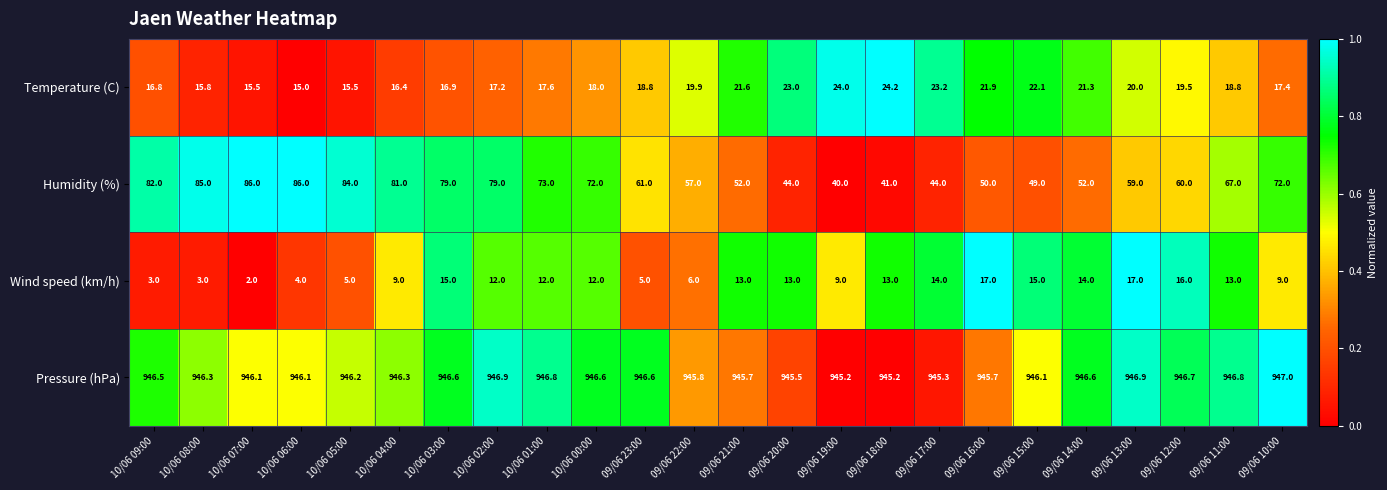

How many values in the Temperature (C) series are below 18?

10